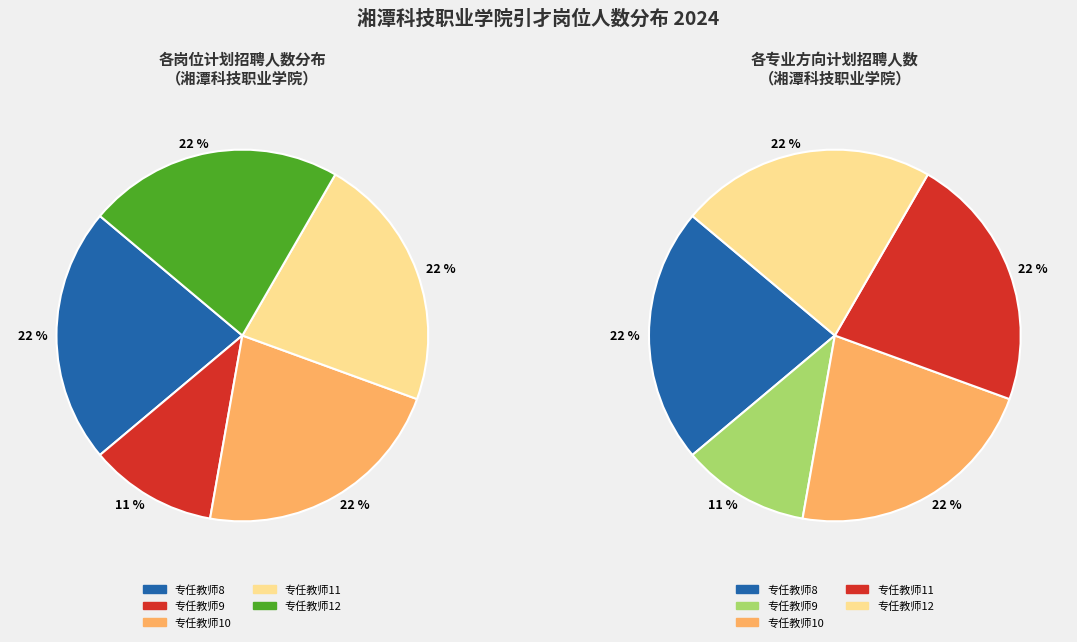

Is the sum of 专任教师10 and 专任教师11 greater than half?

No